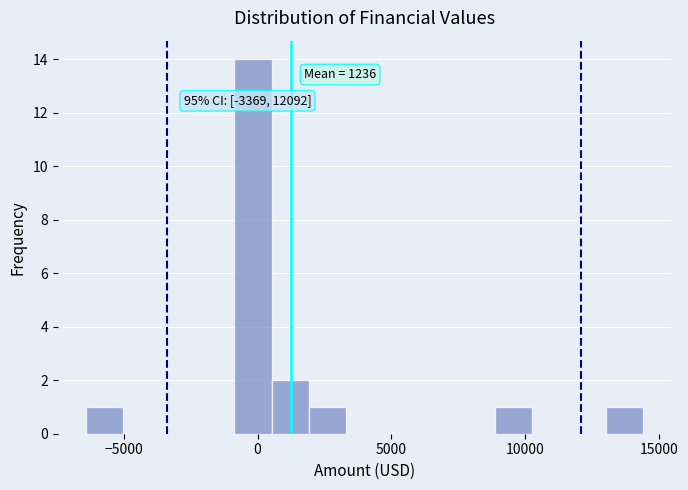

Read against the x-axis, roughly where is the centre of the tallest bar?

0